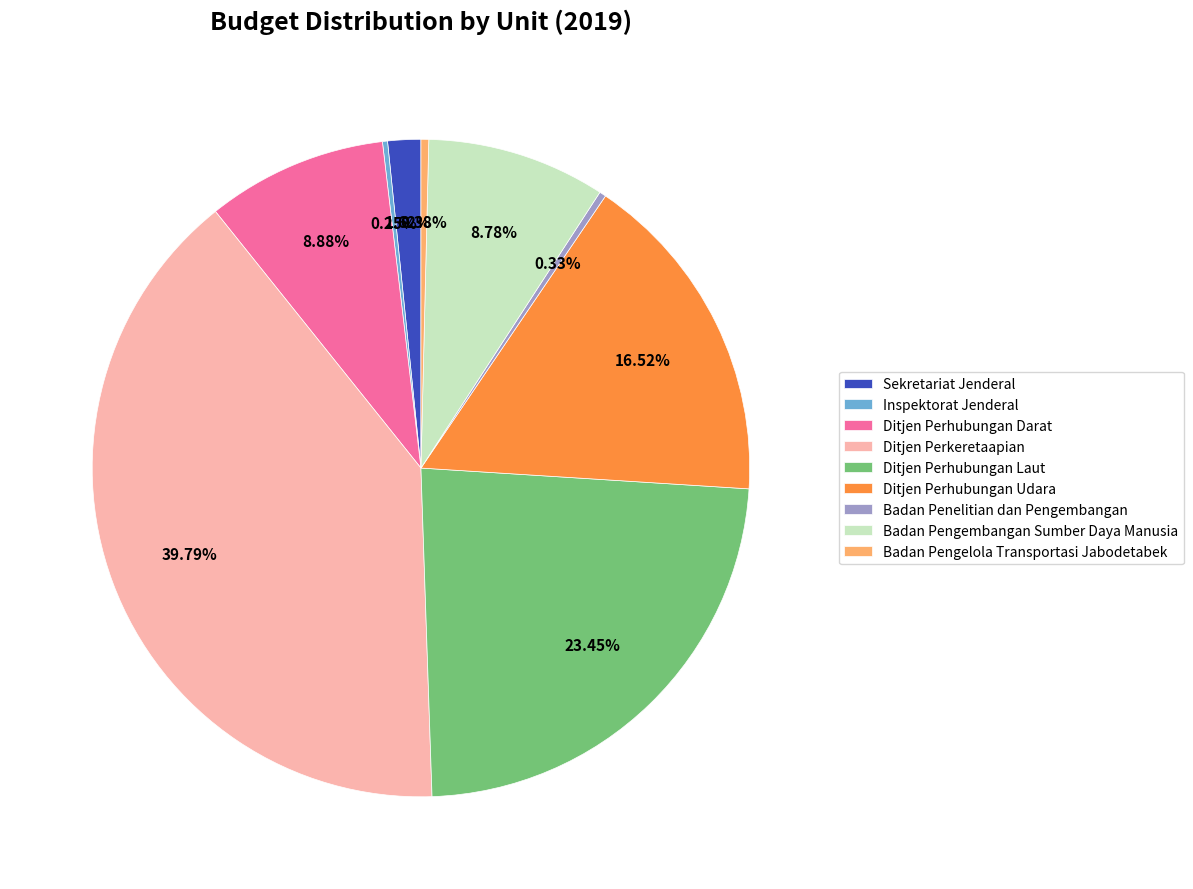

Does Ditjen Perhubungan Laut represent more than half of the total?

No